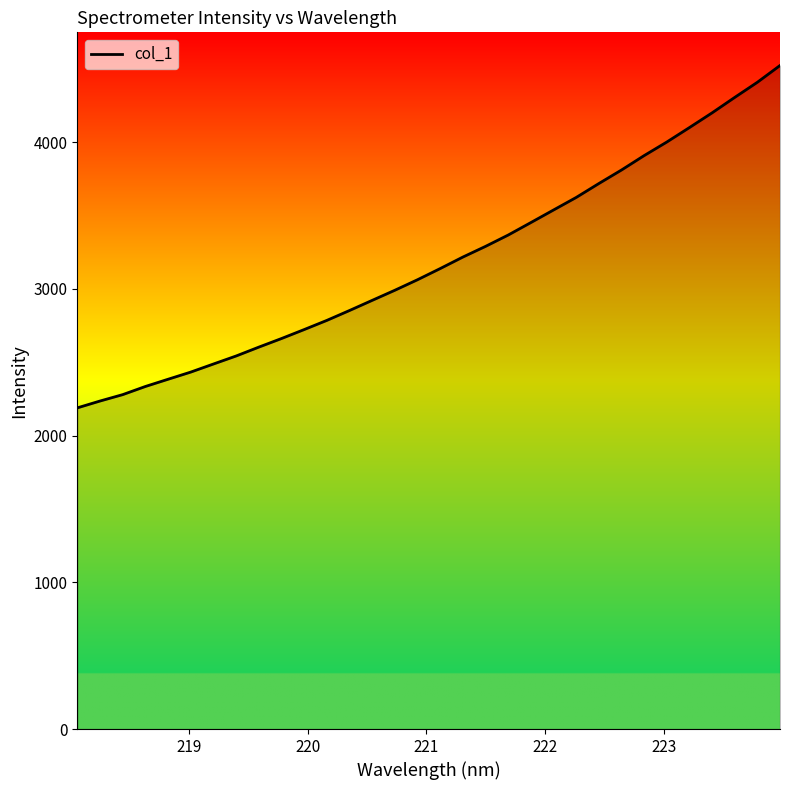

What is the maximum value shown in the chart?

4523.7